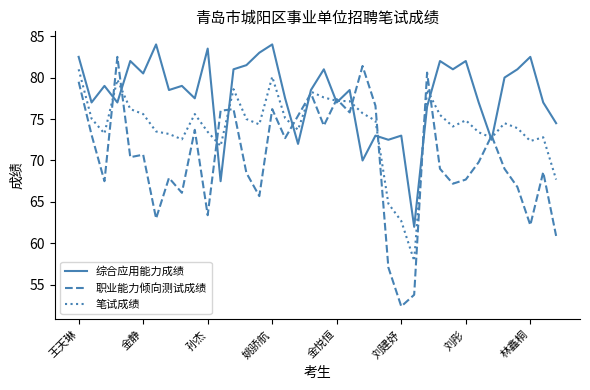

List the series in order of their overall mean, lowest first.

职业能力倾向测试成绩, 笔试成绩, 综合应用能力成绩